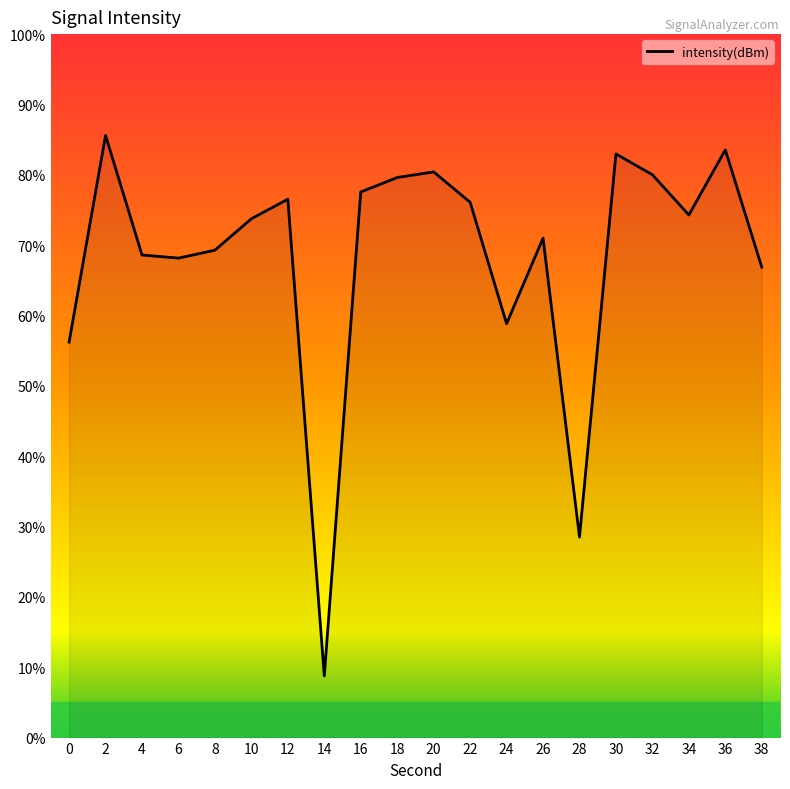

True or false: there are more than 0 points higher than both neighbors.

True